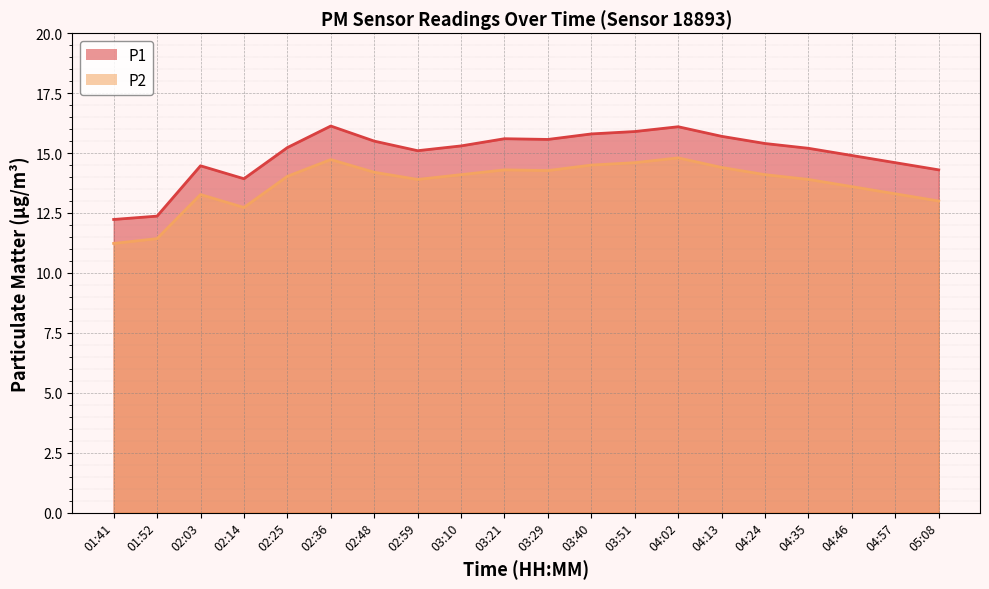

At which category is the sum across all series the highest?

04:02